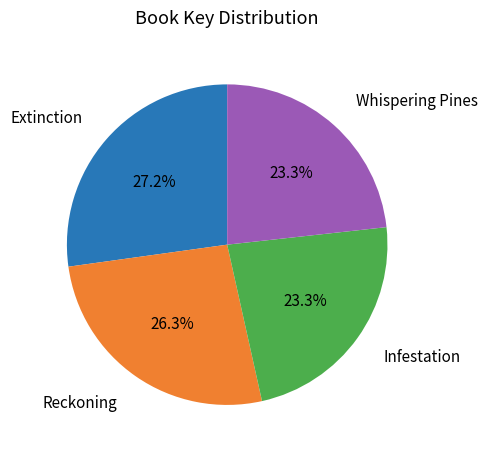

To the nearest percent, what percentage of the pie is Reckoning?

26%